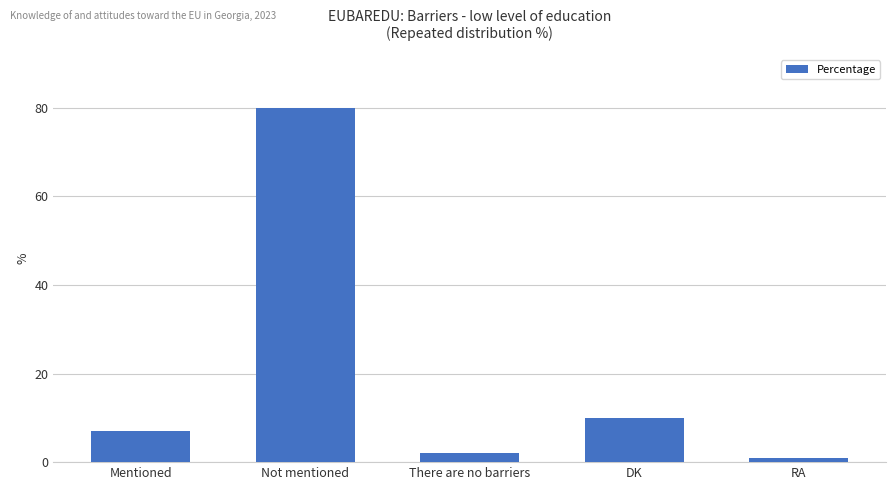

Does the chart contain any negative values?

No